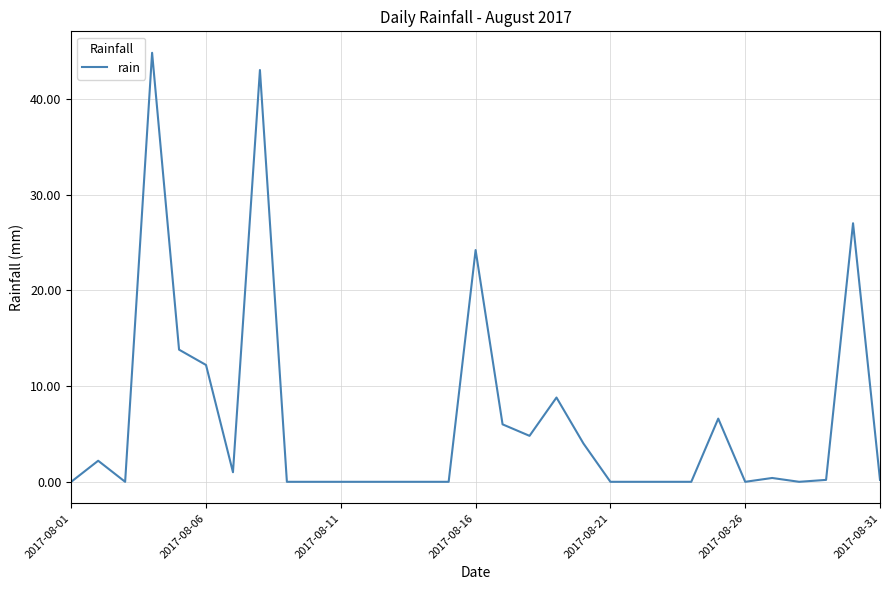

True or false: the data has more than 2 interior local peaks.

True